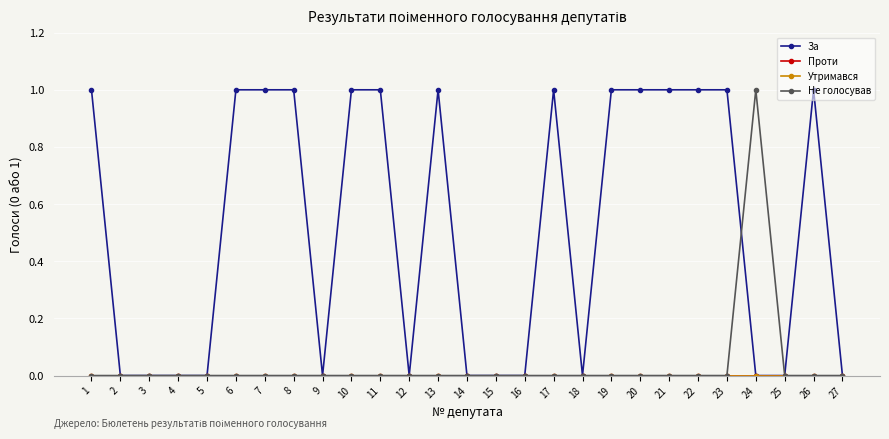

Is this an area chart (filled region under the line)?

No